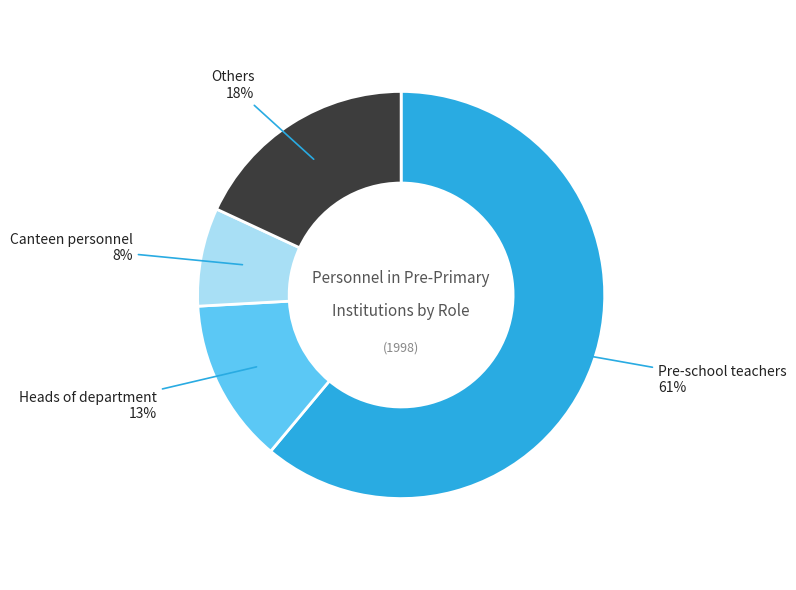

What is the majority slice?

Pre-school teachers